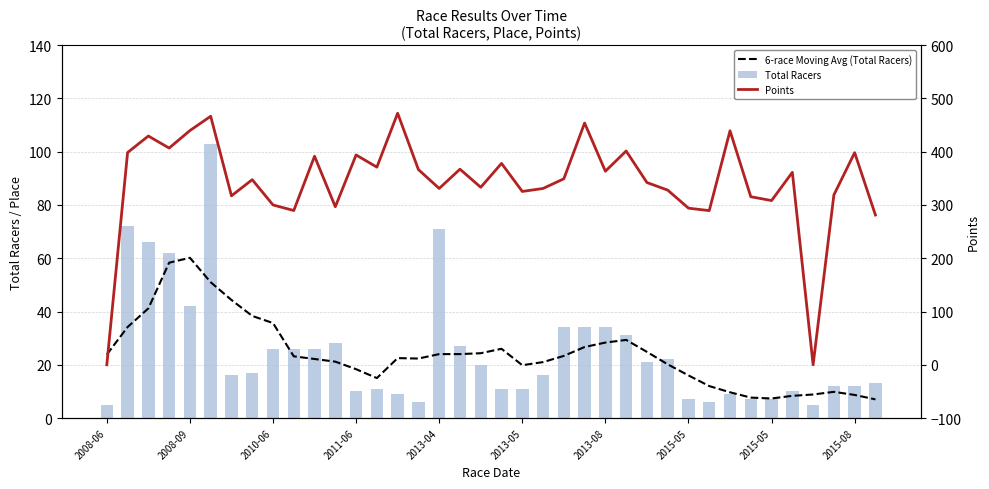

What is the average value of the 6-race Moving Avg (Total Racers) series?

24.2